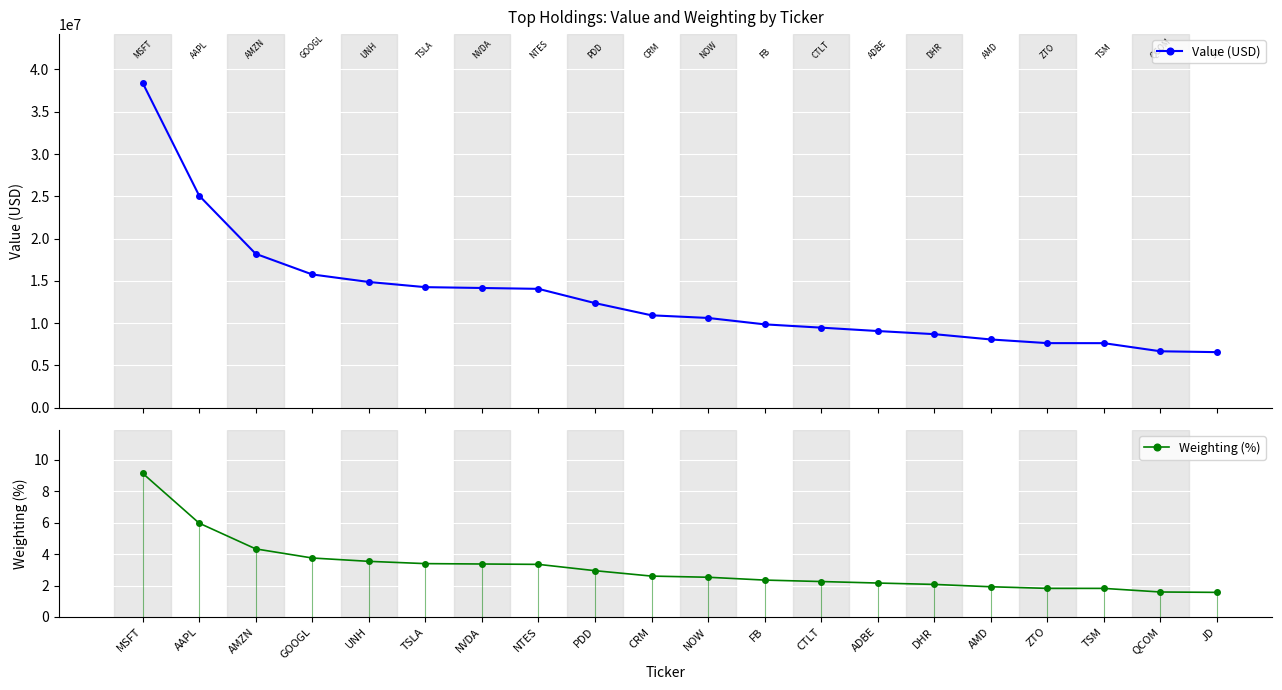

Where does the Weighting (%) series first go above 2?

MSFT